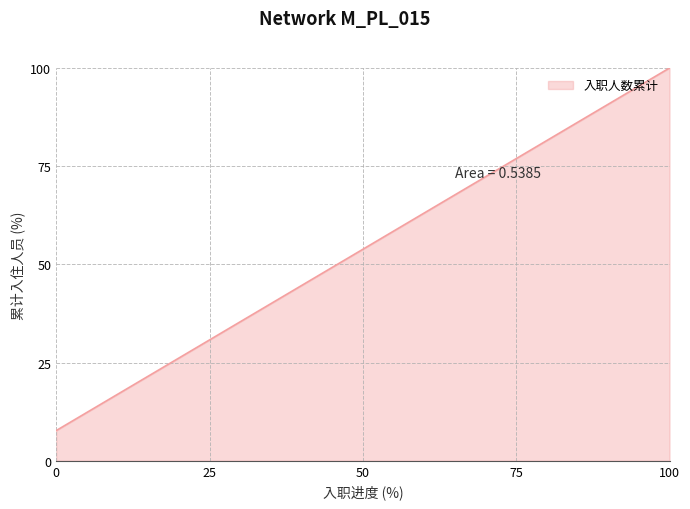

Reading left to right, list all the values displayed in this chart.

7.7	15.4	23.1	30.8	38.5	46.2	53.8	61.5	69.2	76.9	84.6	92.3	100.0